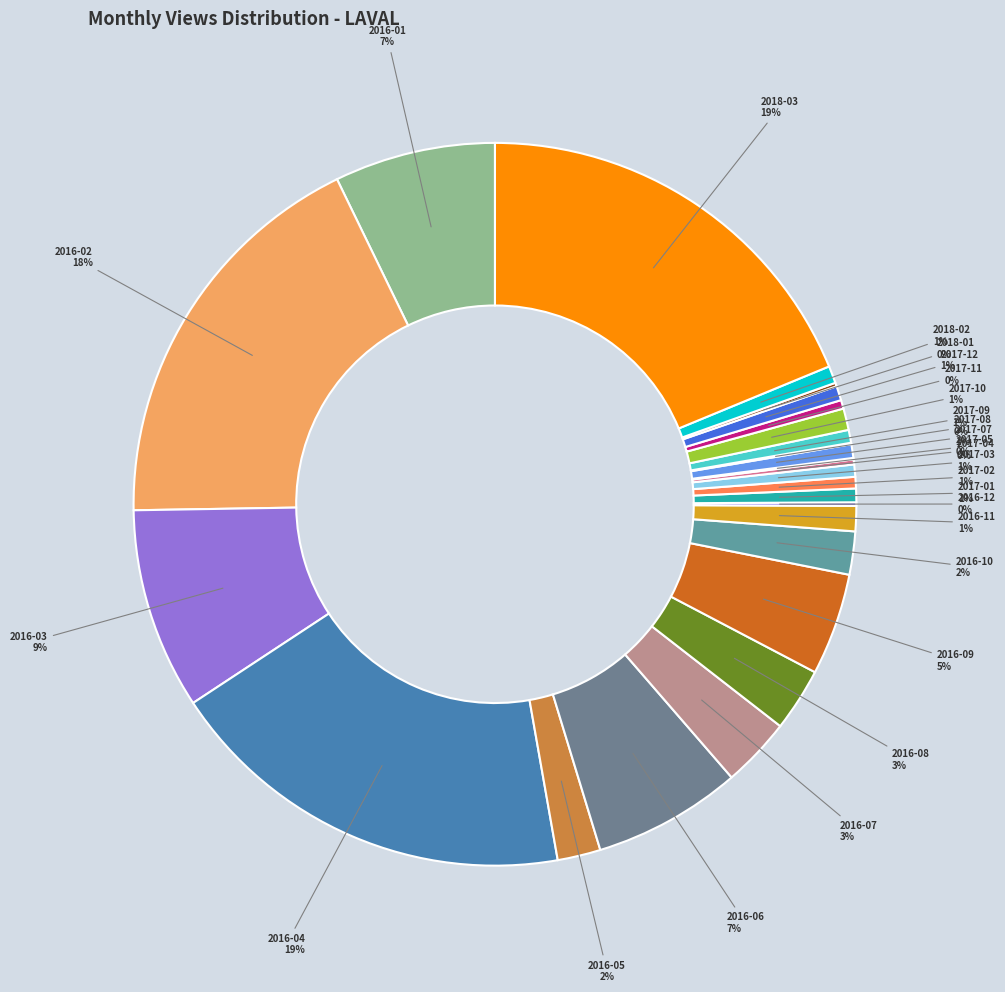

Does 2018-02 represent more than half of the total?

No